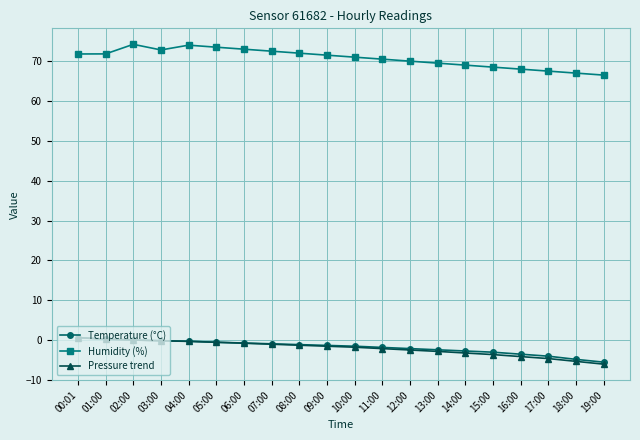

At which label does Temperature (°C) first exceed -1?

00:01